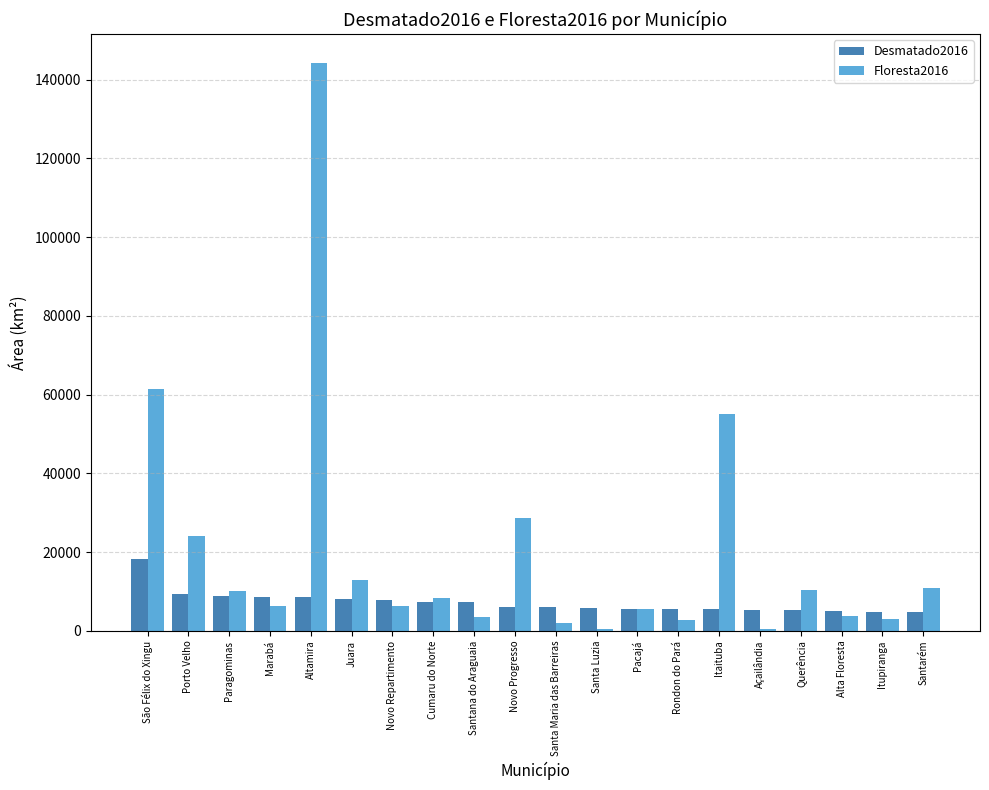

What is the difference between the maximum and minimum values in the Desmatado2016 series?

13475.3